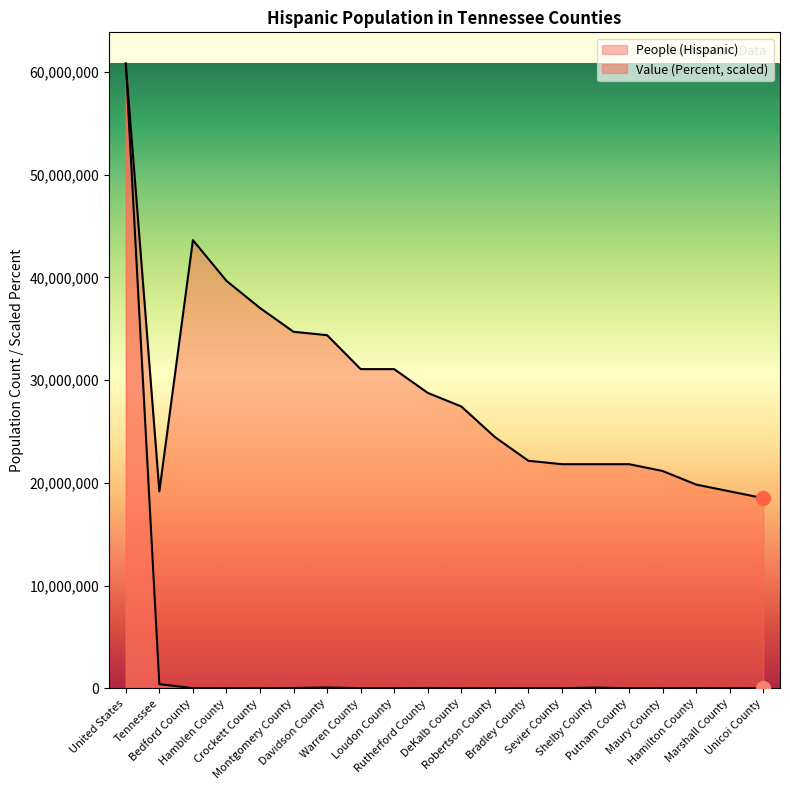

How many data points does each series have?

20